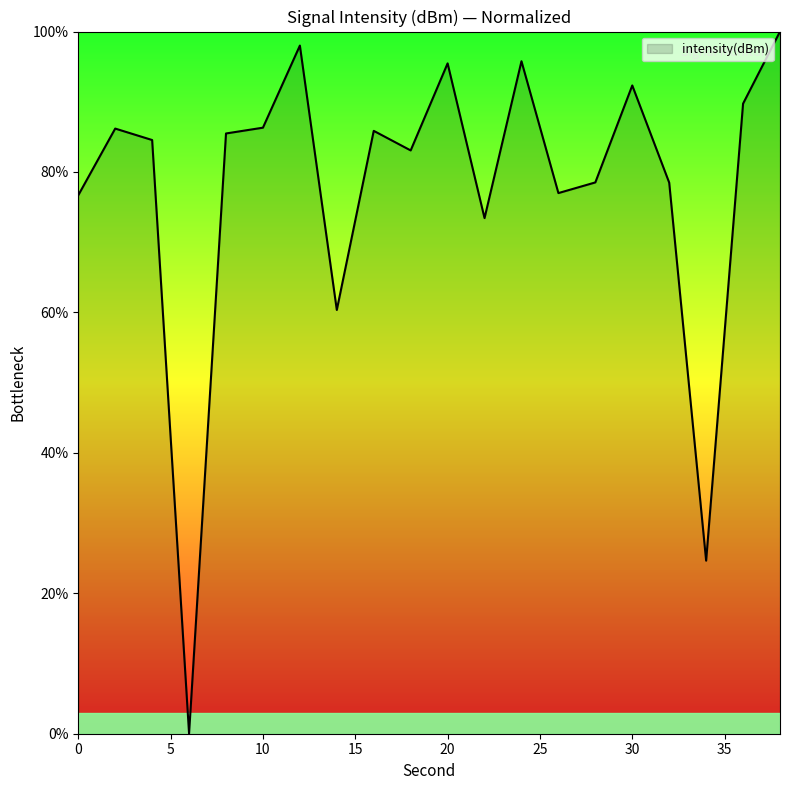

How many lines are shown in the chart?

1